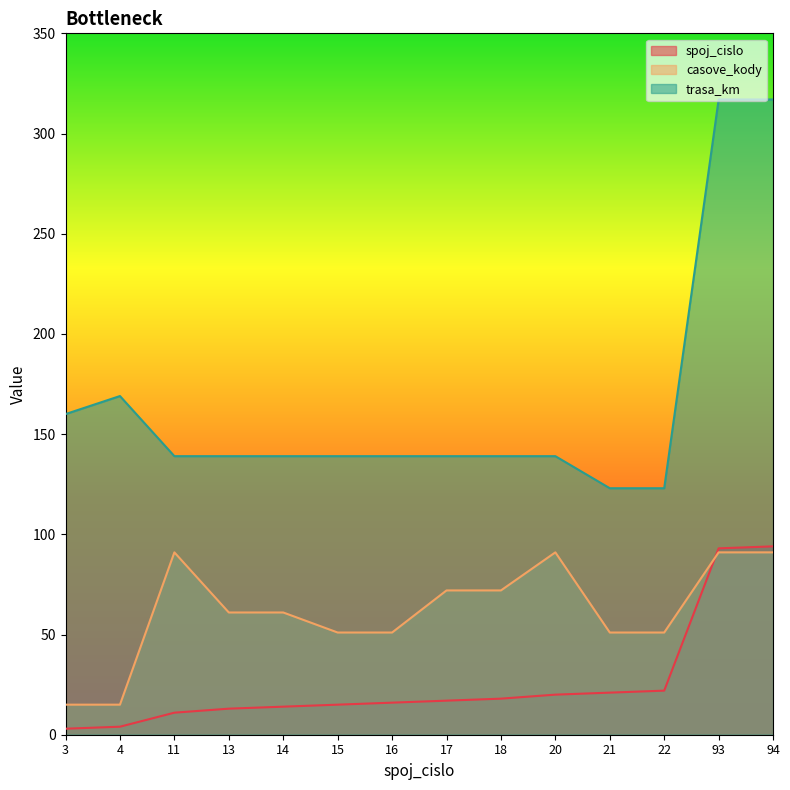

What is the difference between the spoj_cislo values at 3 and 17?

14